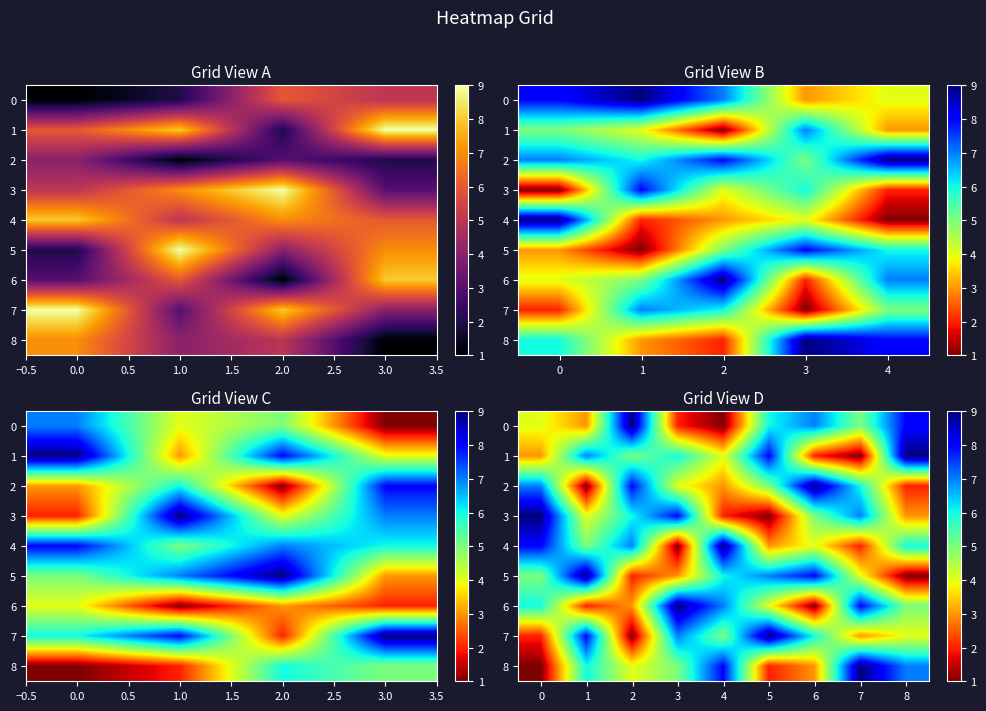

How many 2 values are between 3 and 7?

5